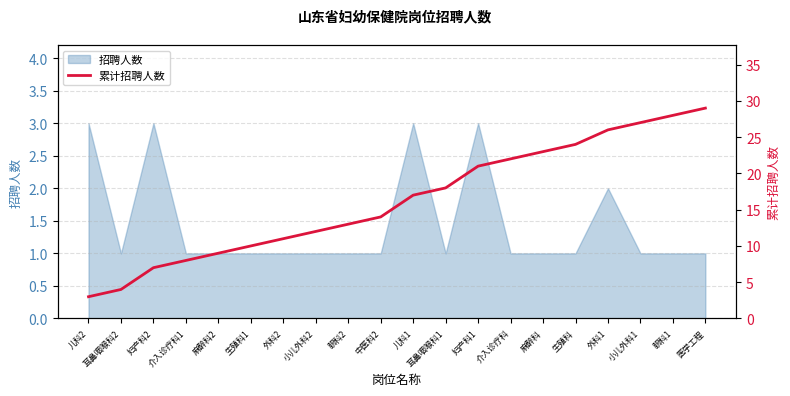

What value does the data have at 介入诊疗科1?

8